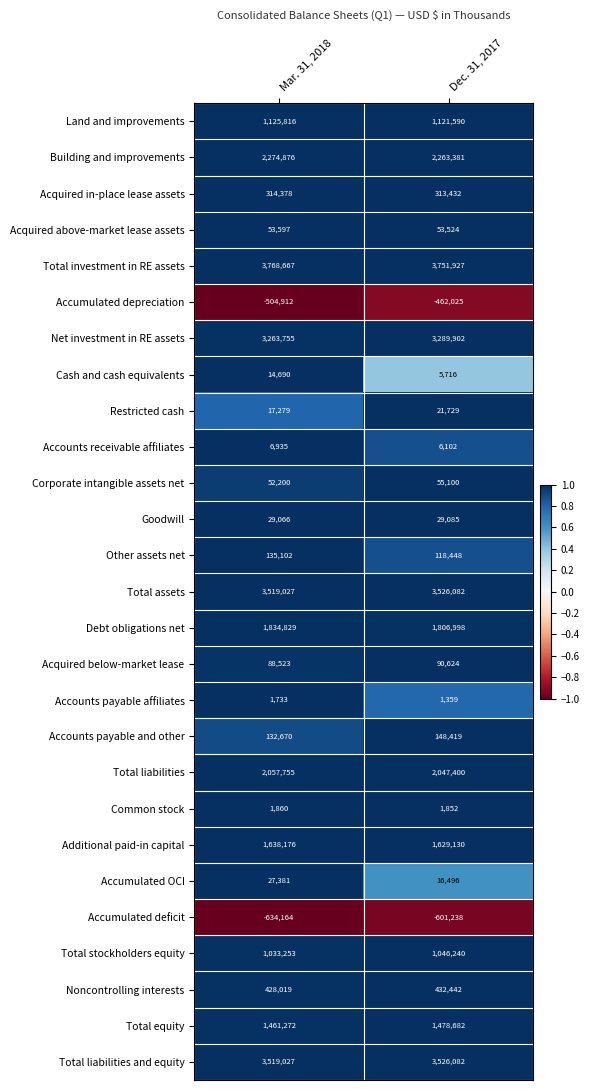

What is the greatest value displayed?

3768667